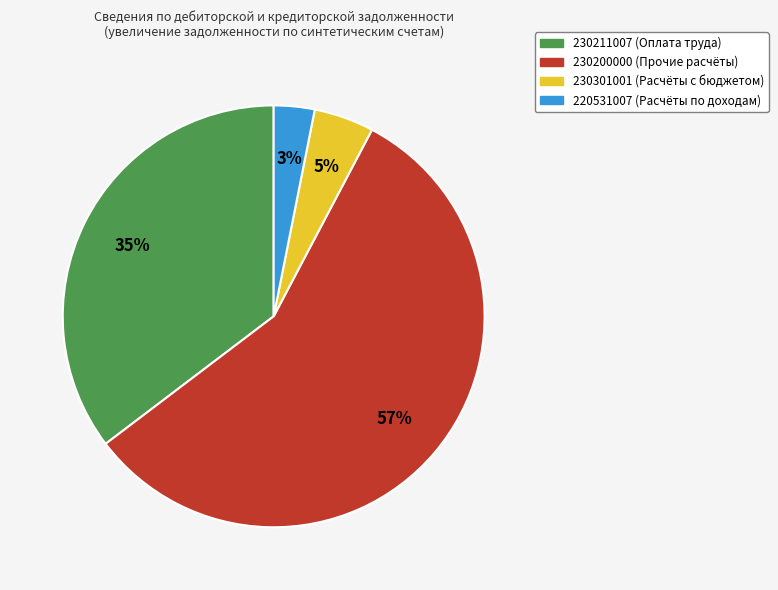

The 230211007 slice represents 35% of the pie. True or false?

True